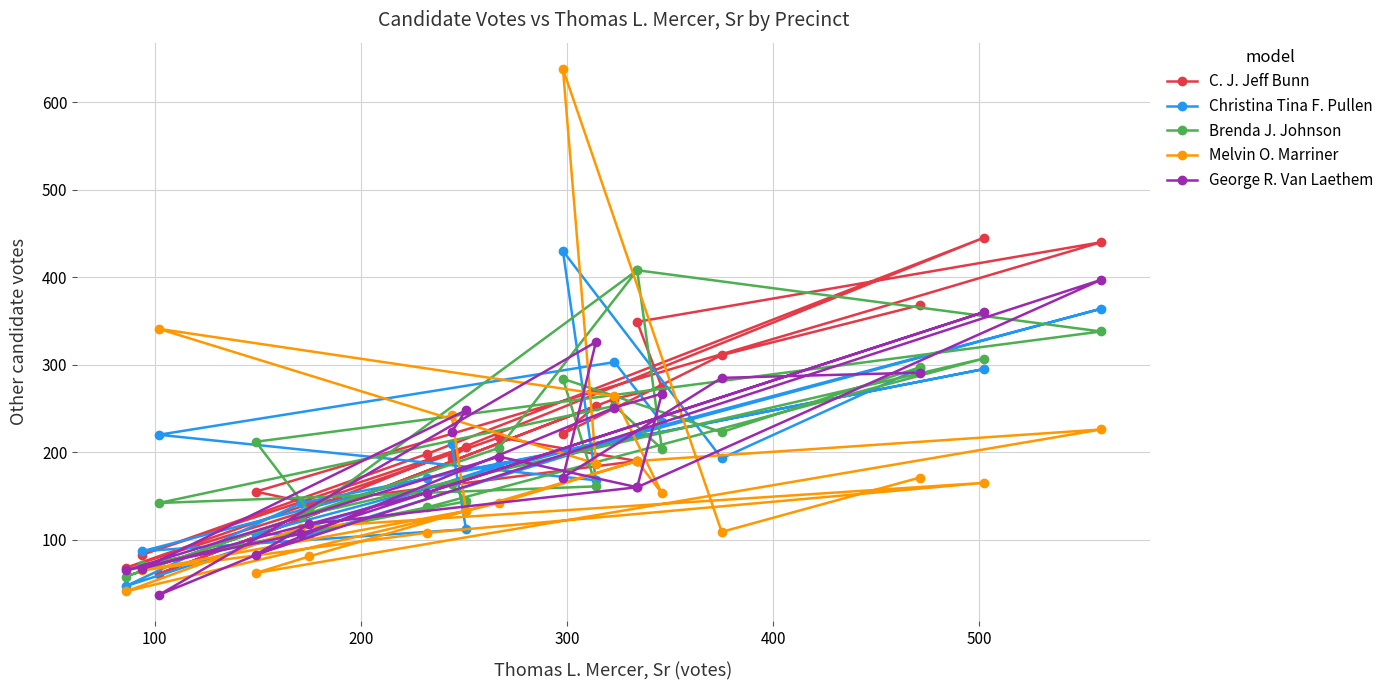

Is the value of Brenda J. Johnson at 15 greater than the value of George R. Van Laethem at 11?

Yes